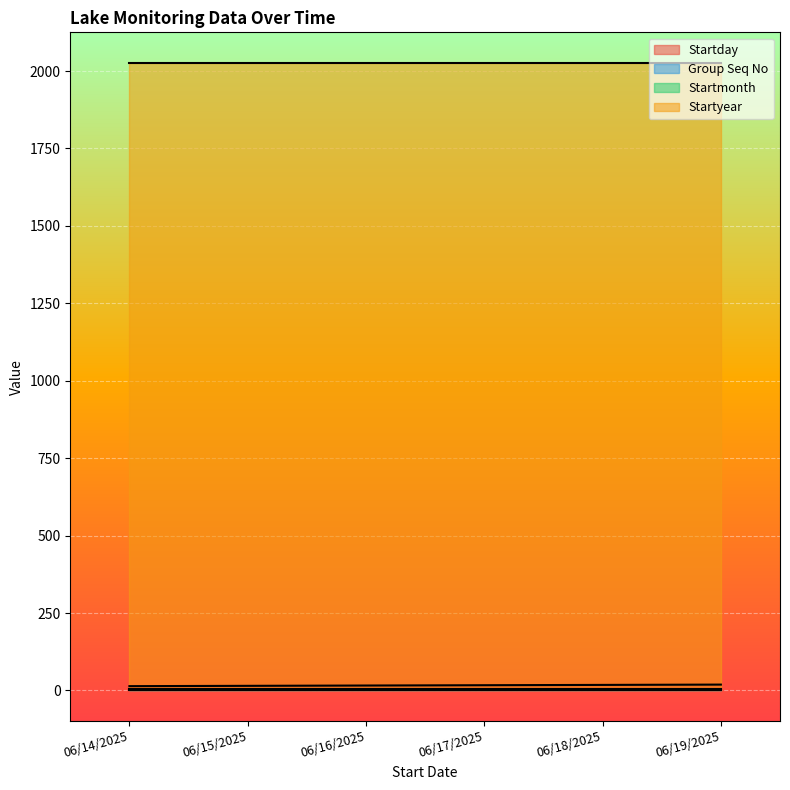

Which series changed the most between 06/15/2025 and 06/17/2025?

Startday